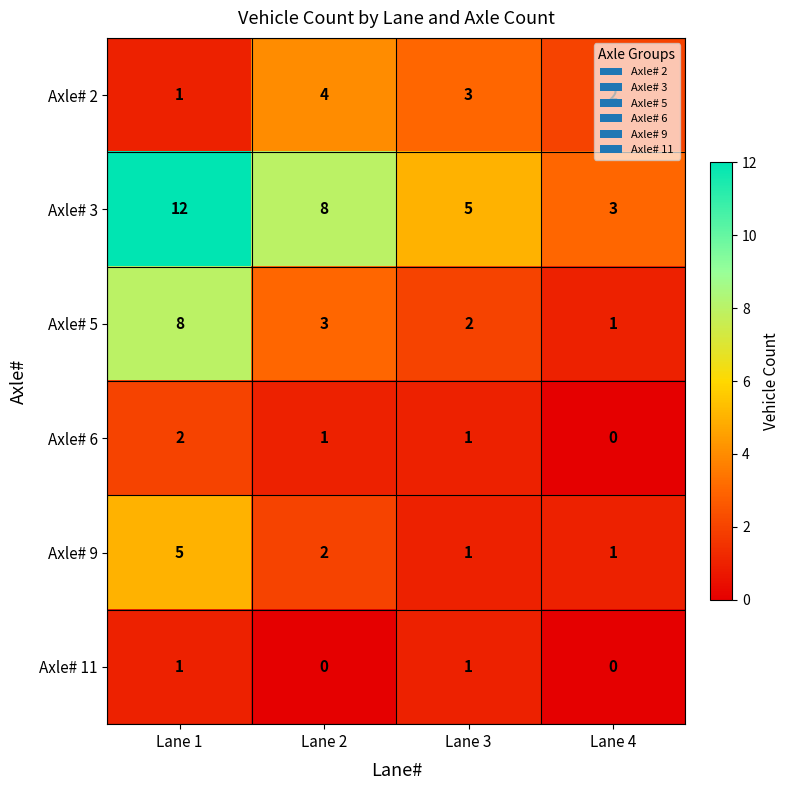

At which label does Axle# 2 first exceed 3?

Lane 2